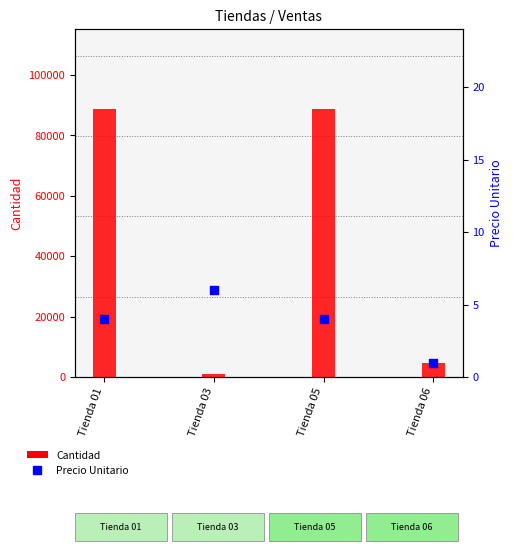

At which category is the sum across all series the highest?

Tienda 01